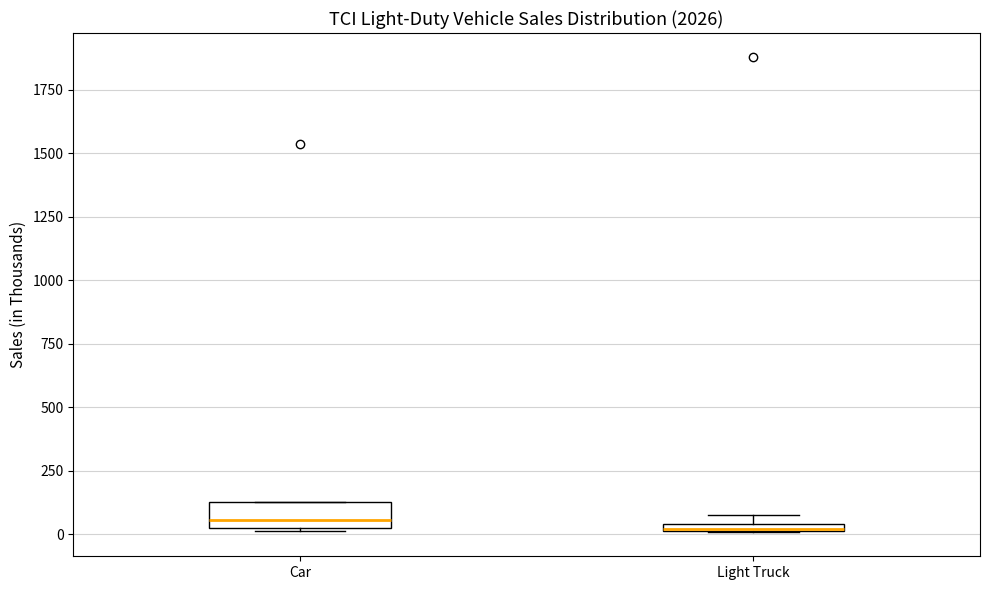

Which box is the tallest, from its lower edge to its upper edge?

Car